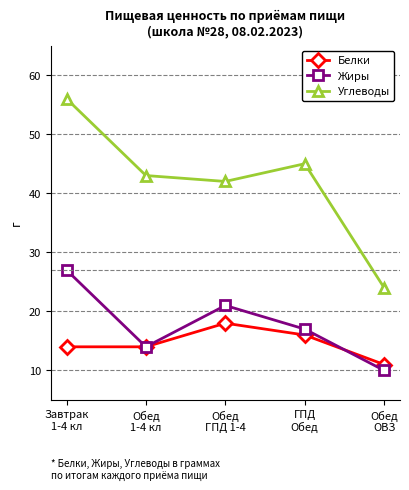

Where is the first local maximum for Жиры?

Обед
ГПД 1-4